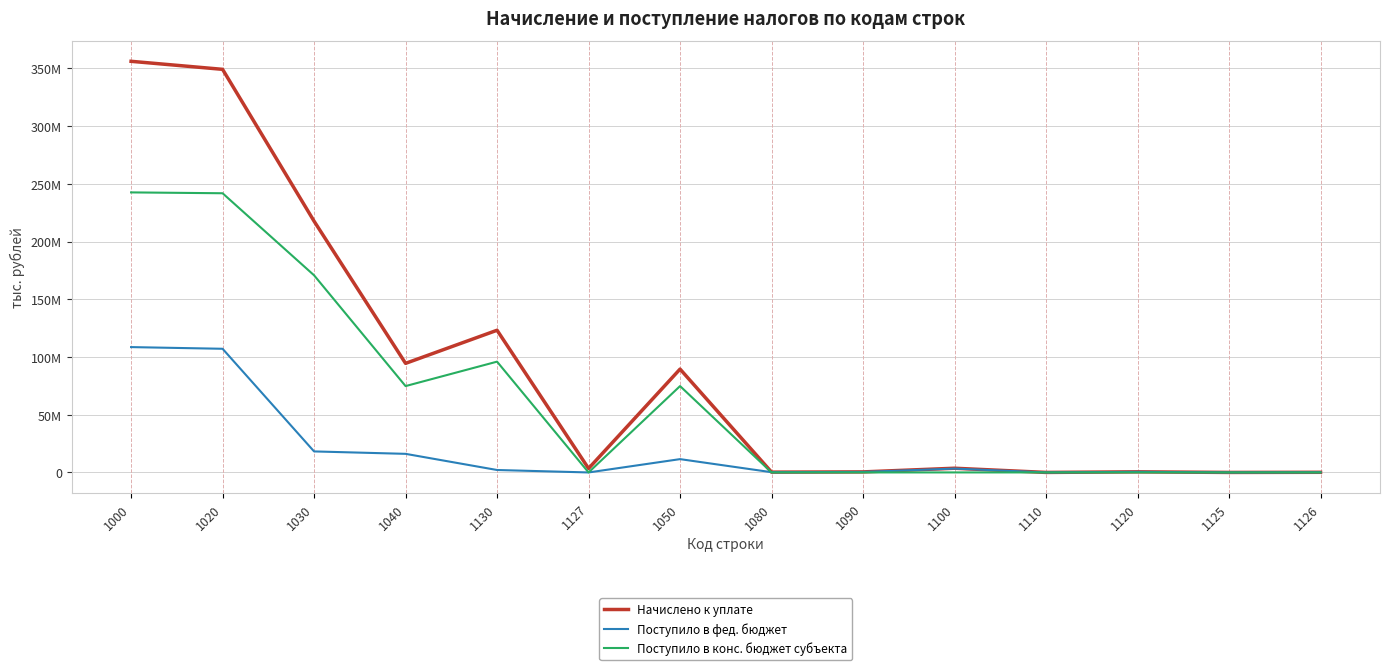

What are all the series names shown in the legend?

Начислено к уплате, Поступило в фед. бюджет, Поступило в конс. бюджет субъекта